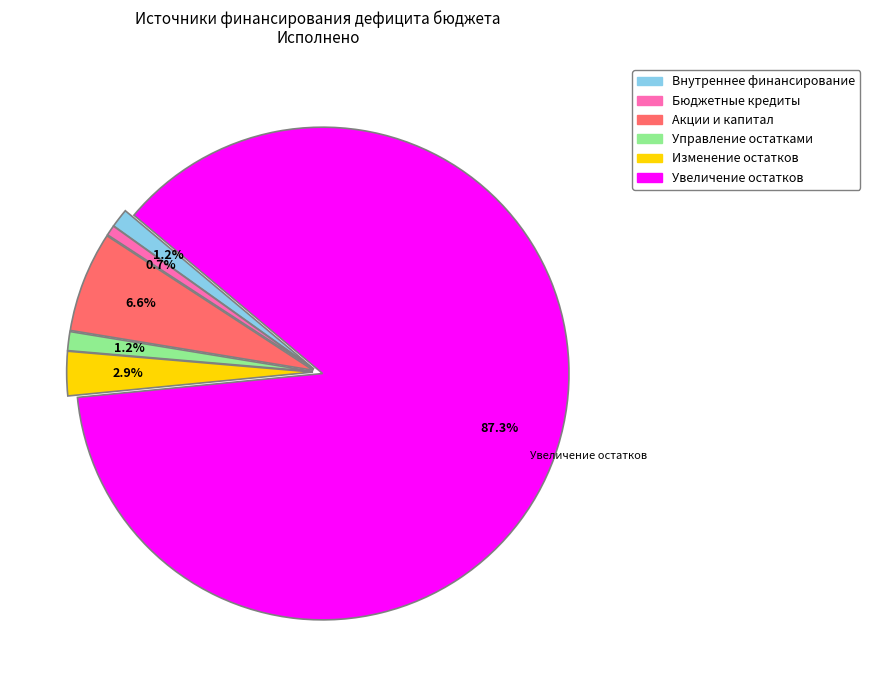

Does any single category account for the majority?

Yes